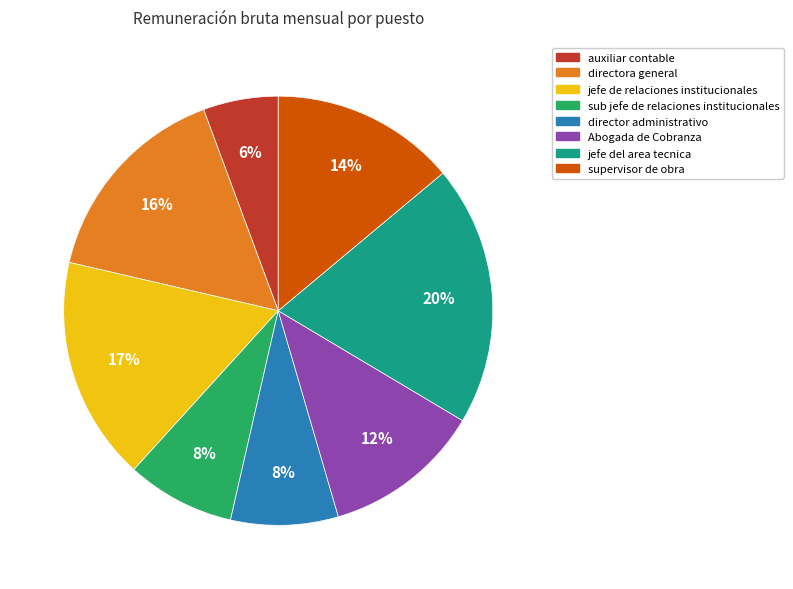

To the nearest percent, what is the average slice percentage?

12%